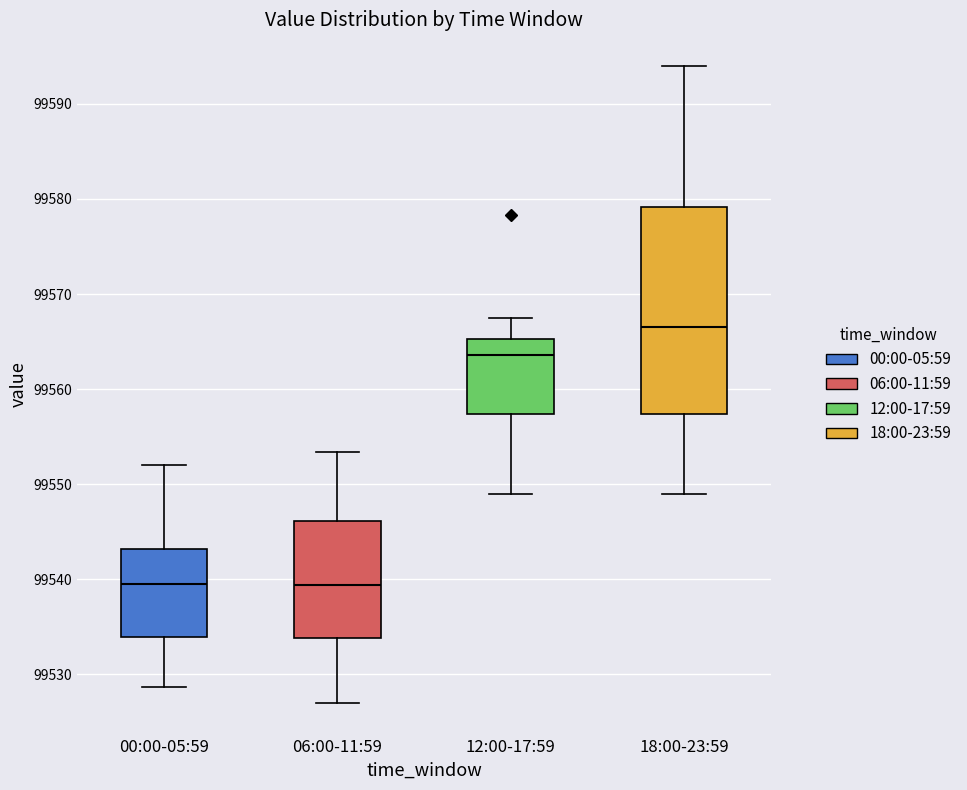

Which box has the highest median line?

18:00-23:59